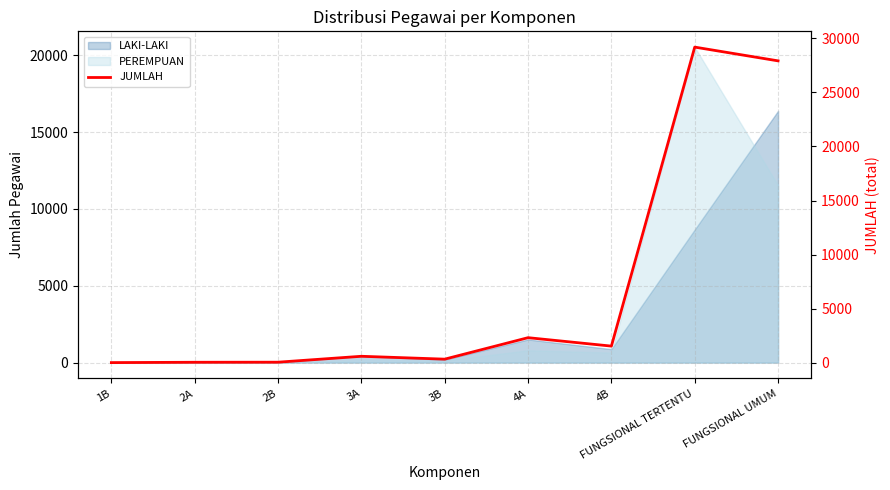

At which category does the chart reach its minimum across all series?

1B